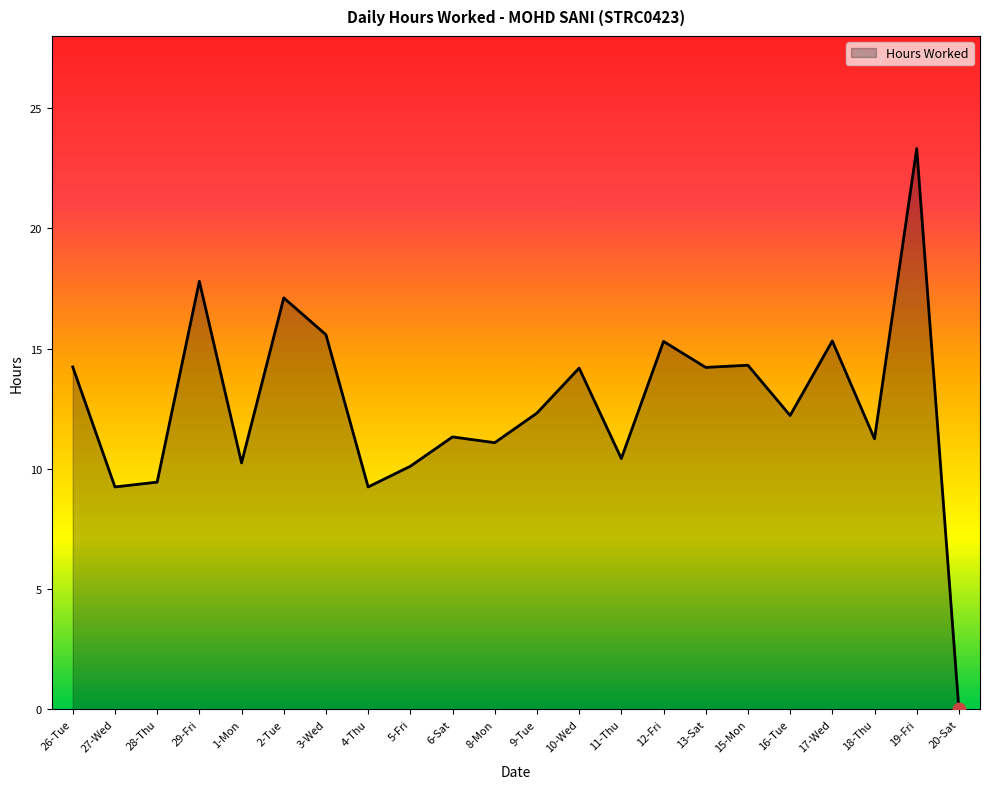

Between 12-Fri and 1-Mon, which is larger?

12-Fri